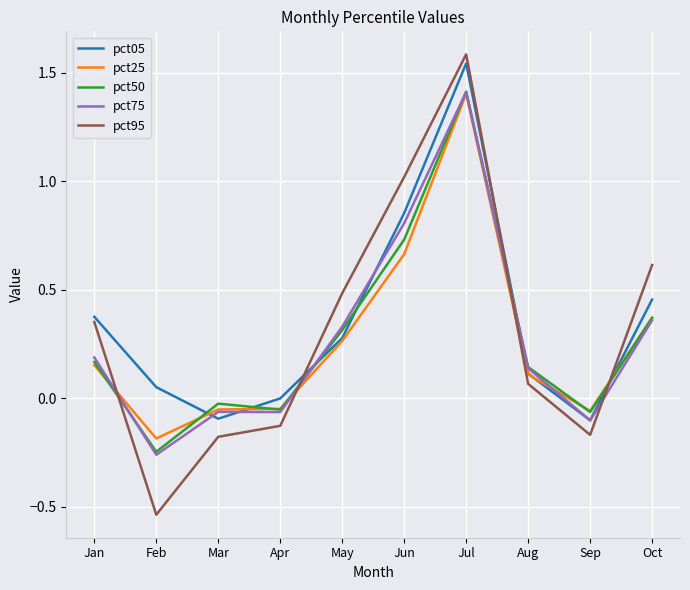

At which category does the chart reach its peak across all series?

Jul